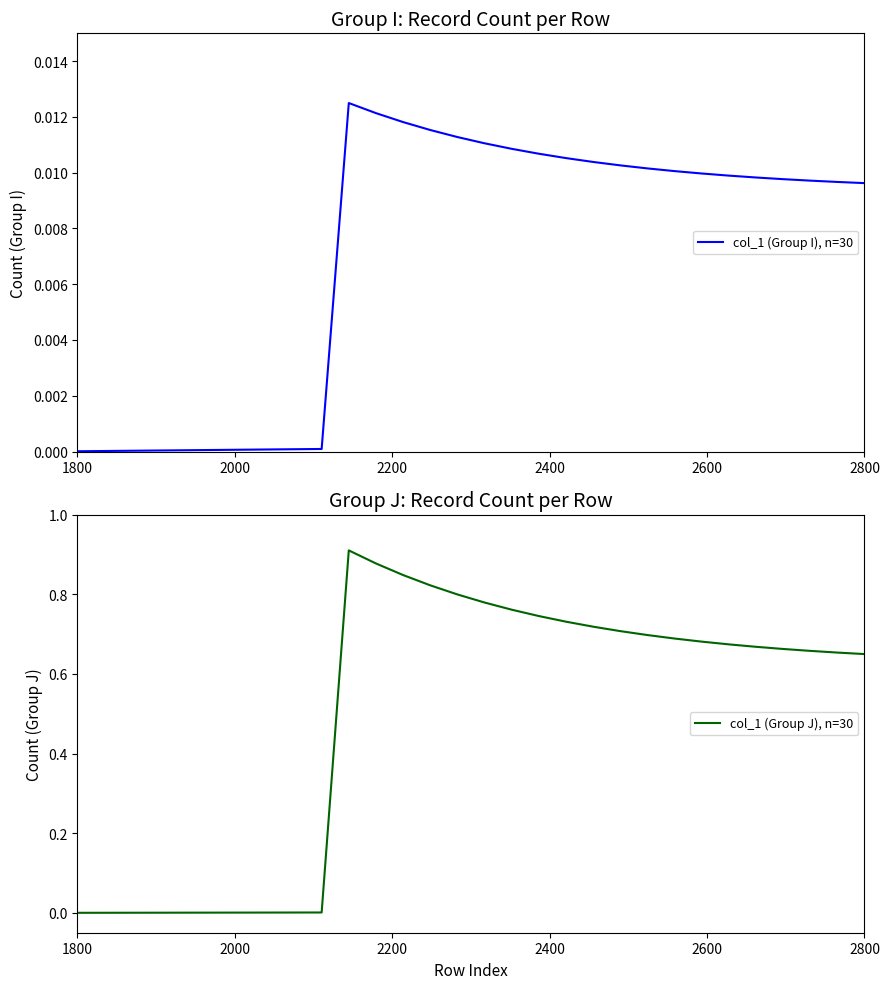

Which series has the widest spread of values?

col_1 (Group J), n=30